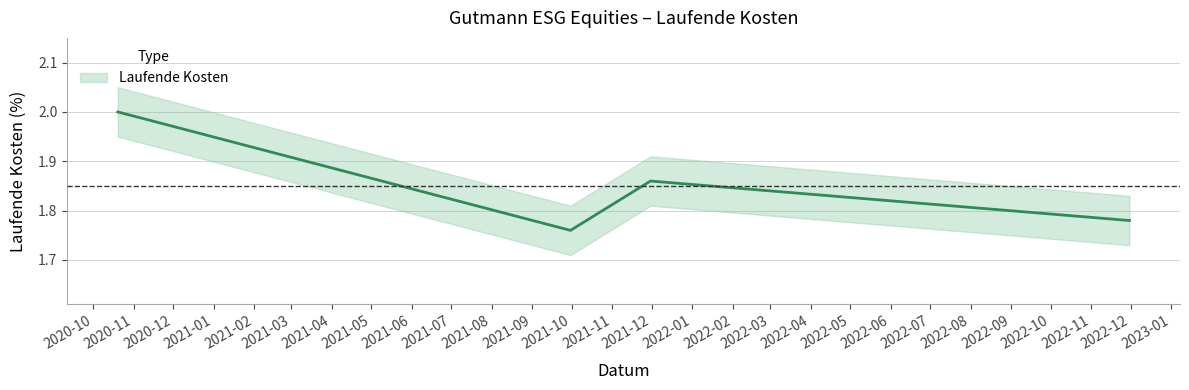

Between 2021-09-30 and 2022-11-30, which is larger?

2022-11-30